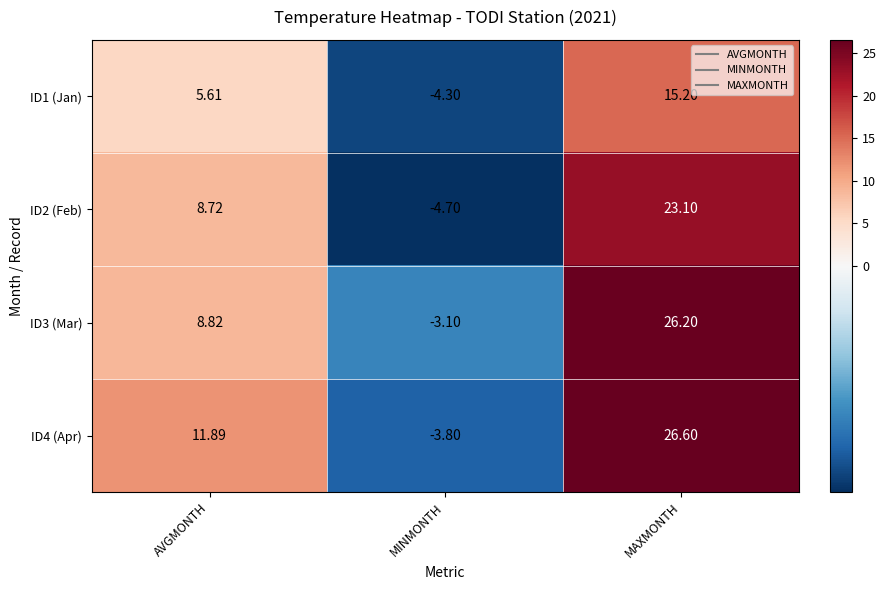

Where is ID4 (Apr) nearest to the value 11?

AVGMONTH